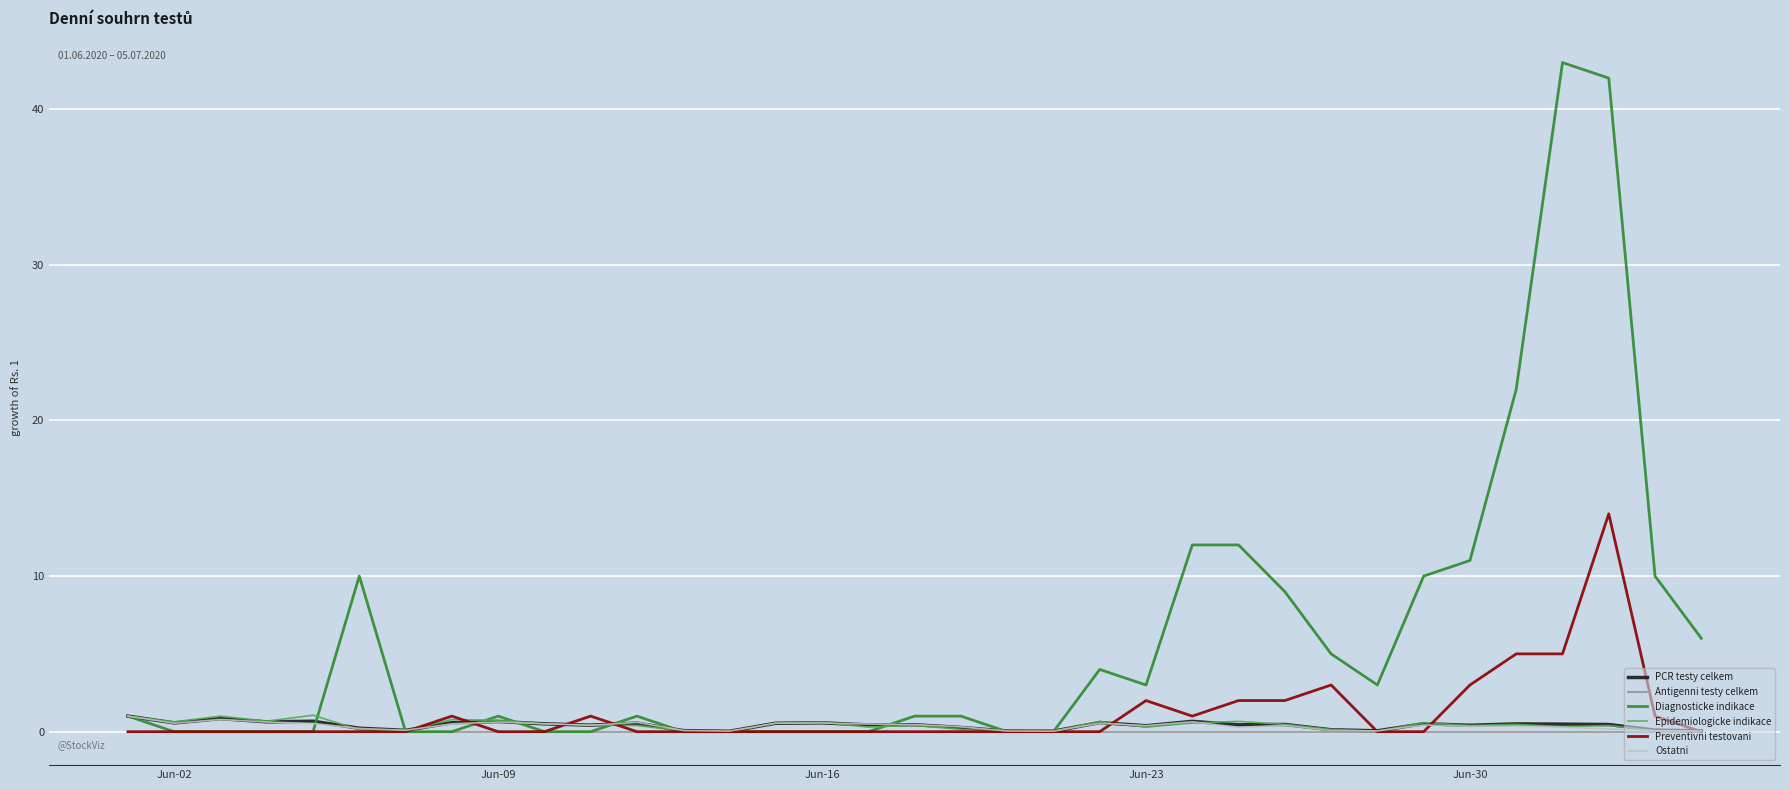

Which series has the widest spread of values?

Diagnosticke indikace